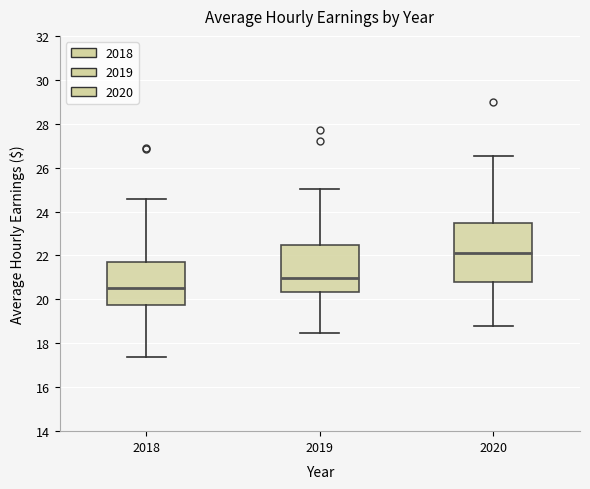

Reading left to right, read every box against the y-axis: the position of its median line, the range the box covers, and the ends of its whiskers. The values are not printed on the chart, so give them approximately, as read against the axis.

2018: median 20.6, box 19.8 to 21.8, whiskers 17.4 to 24.6
2019: median 21.0, box 20.4 to 22.4, whiskers 18.4 to 25.0
2020: median 22.2, box 20.8 to 23.4, whiskers 18.8 to 26.6